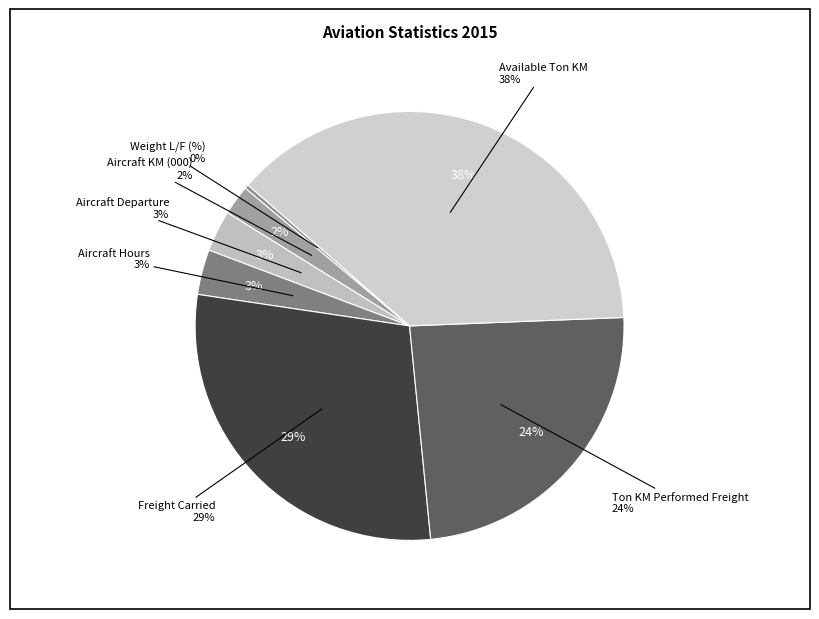

Is there a majority slice in this chart?

No